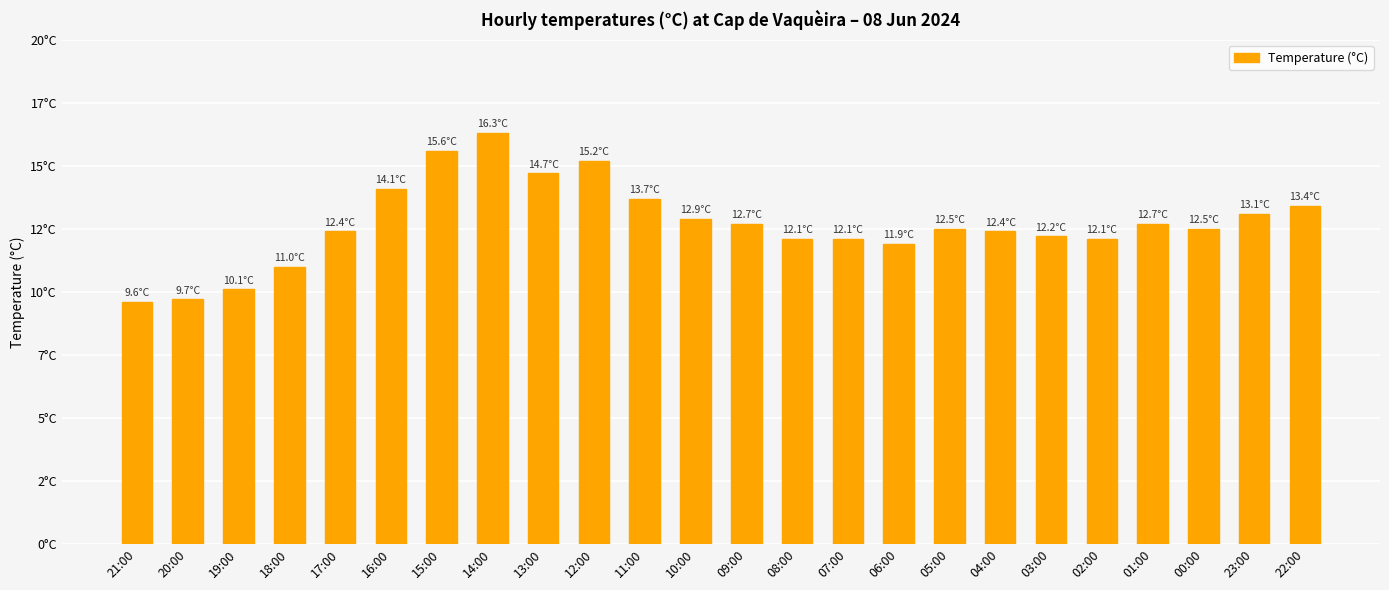

What is the label of the 18th bar from the left?

04:00